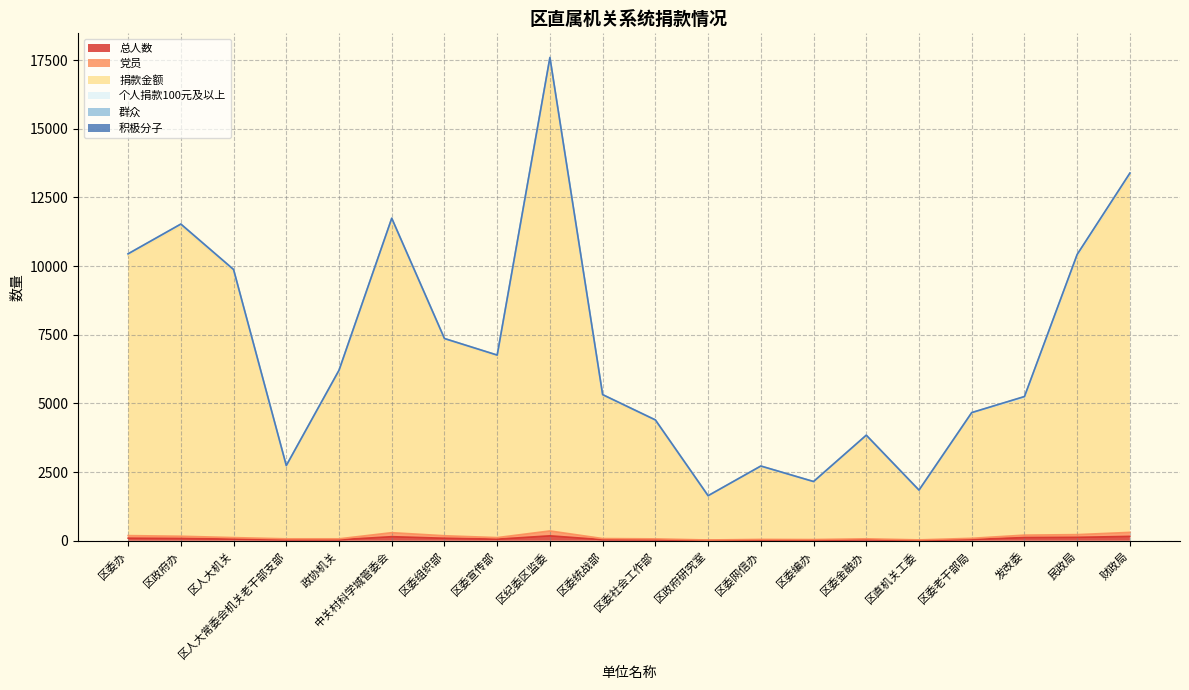

Is it true that 总人数 equals 60 at 区人大机关?

True